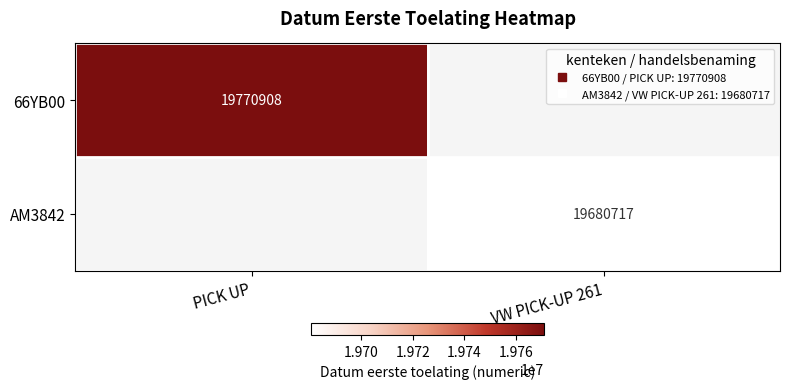

At how many categories does at least one series exceed 19706126?

1